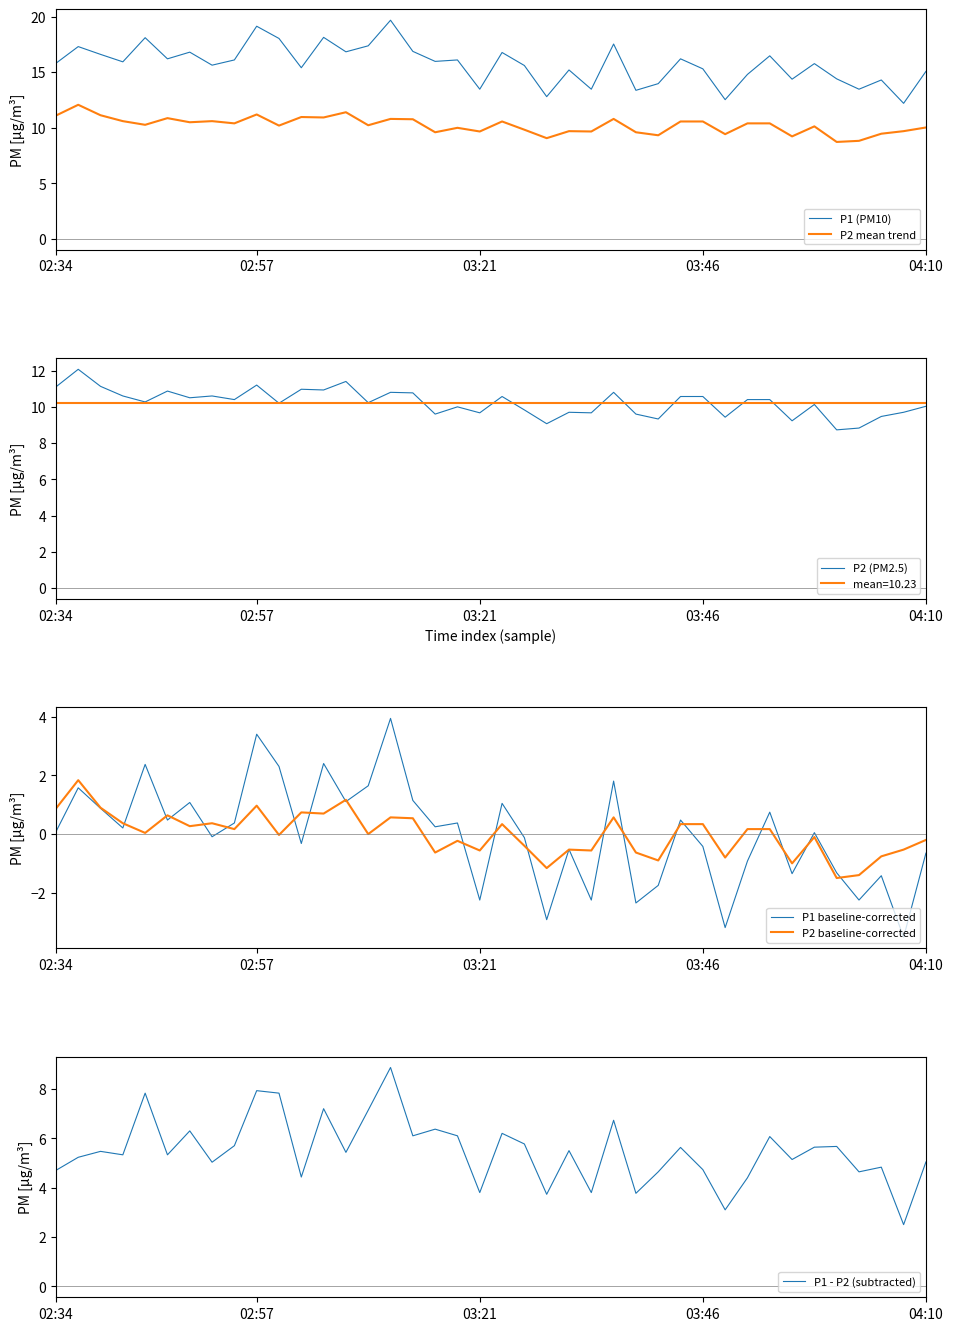

What is the lowest value of the P2 mean trend series?

8.7